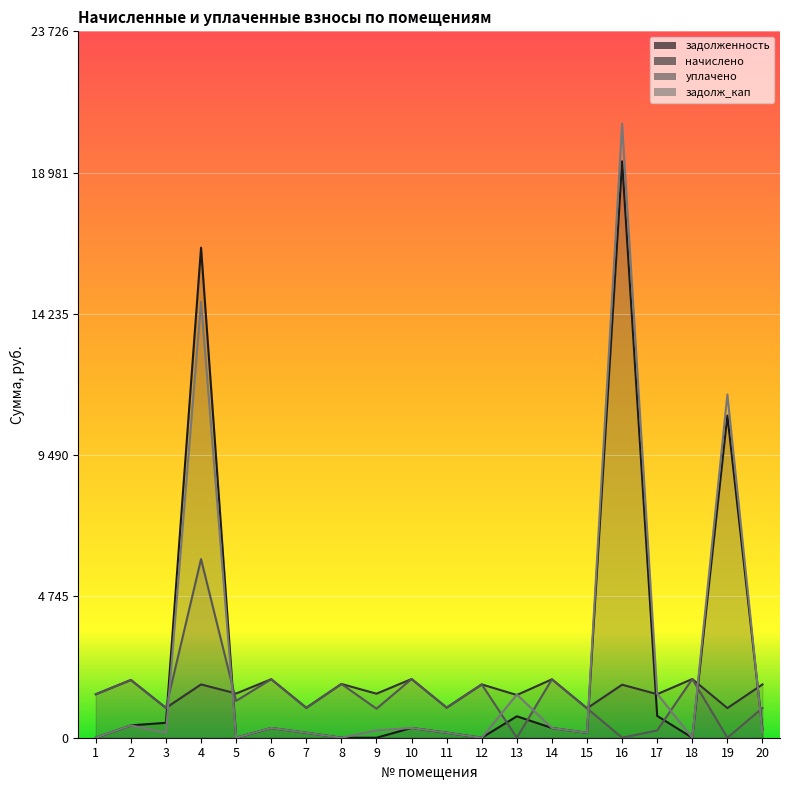

Between 10 and 17, which series saw the biggest shift?

уплачено